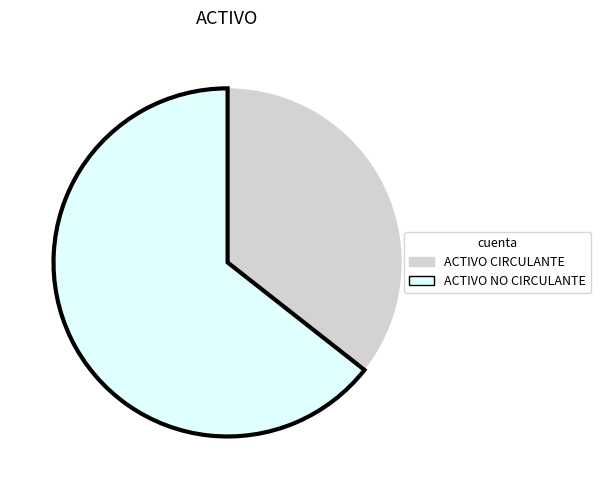

Which slice represents more than half of the pie?

ACTIVO NO CIRCULANTE